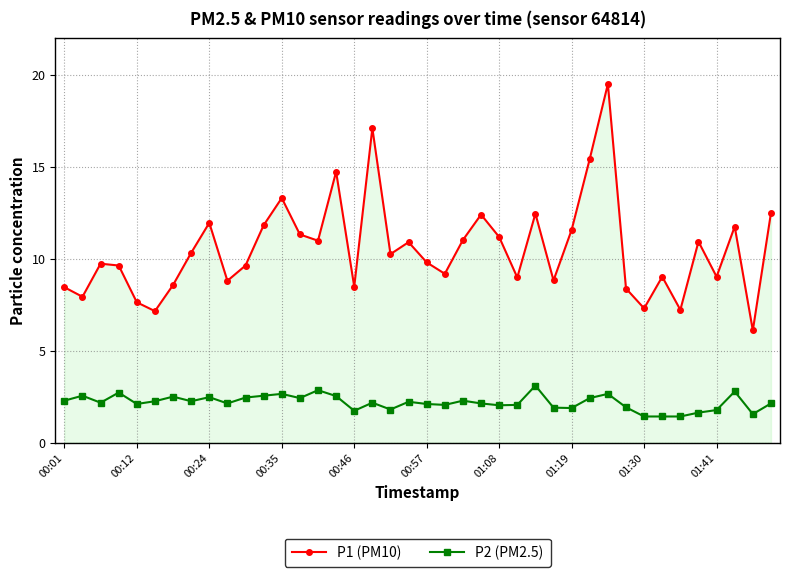

True or false: P1 (PM10) has more than 1 points higher than both neighbors.

True